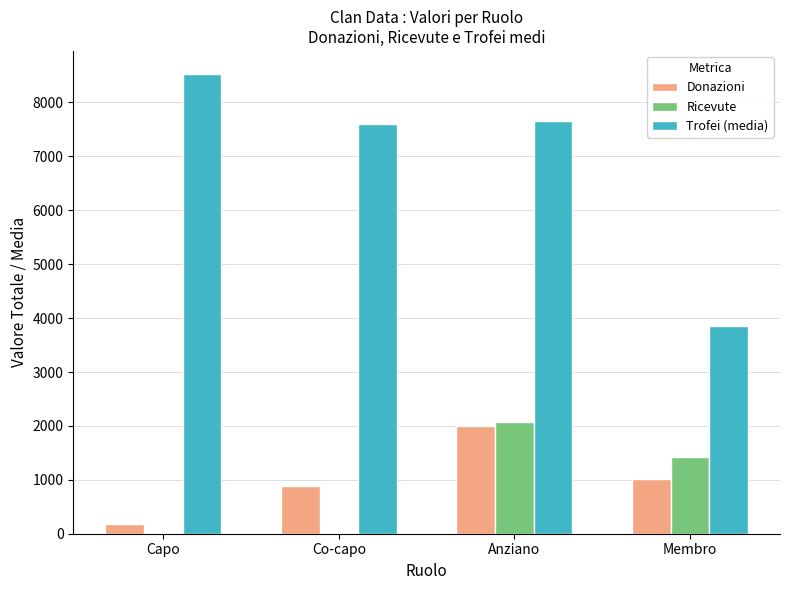

What is the difference between the Ricevute values at Co-capo and Anziano?

2080